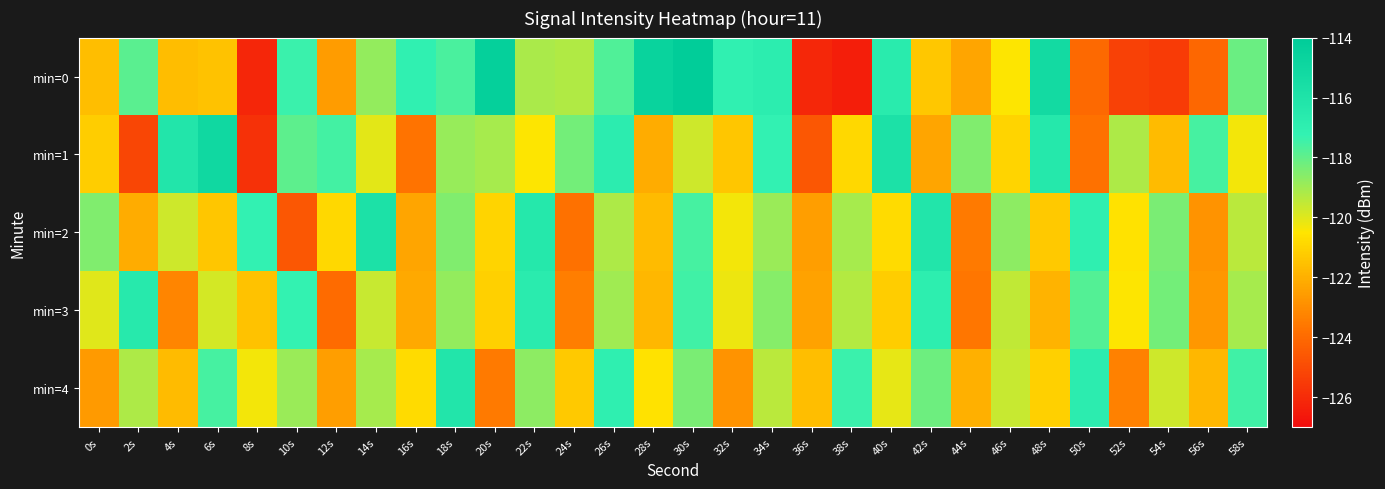

List the series in order of their peak value, highest first.

min=0, min=1, min=2, min=4, min=3